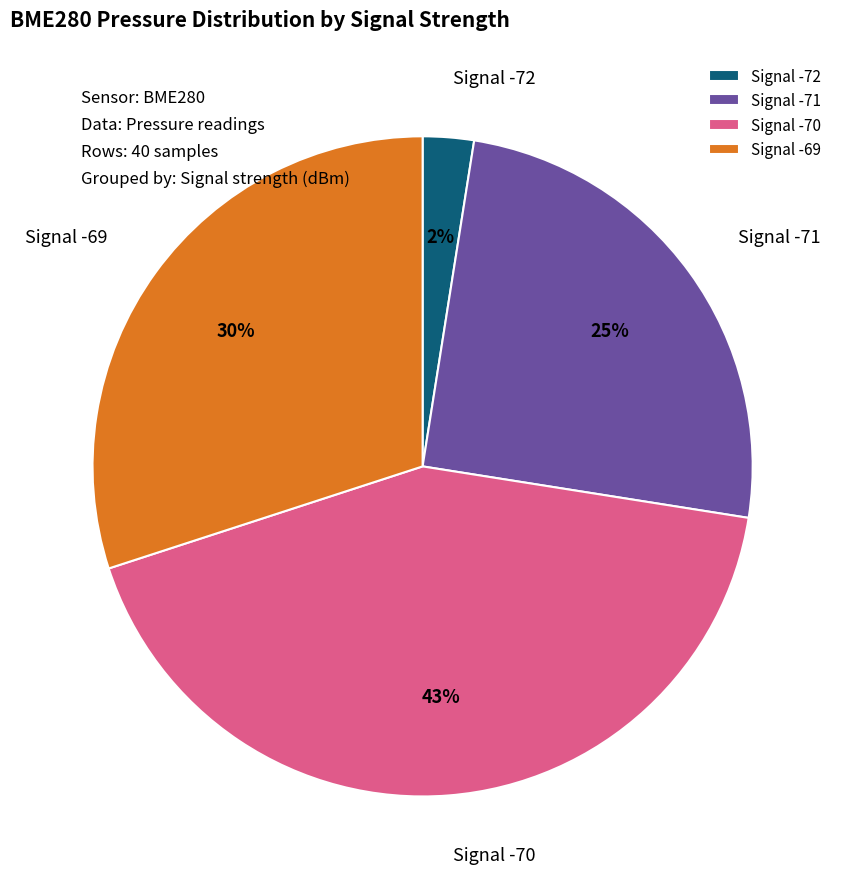

To the nearest percent, what percentage of the pie is Signal -72?

2%